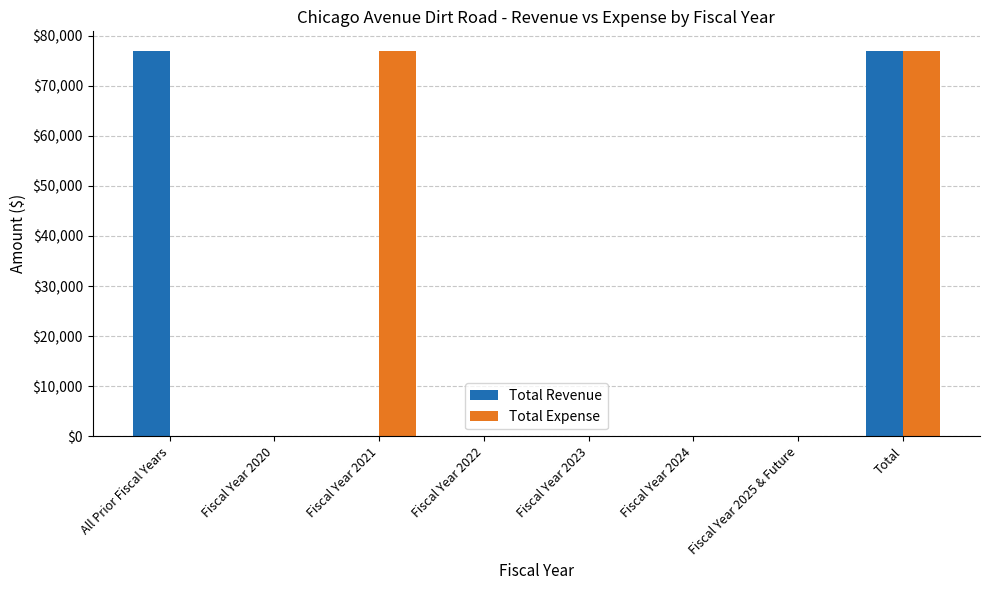

What is the maximum value shown in the chart?

77000